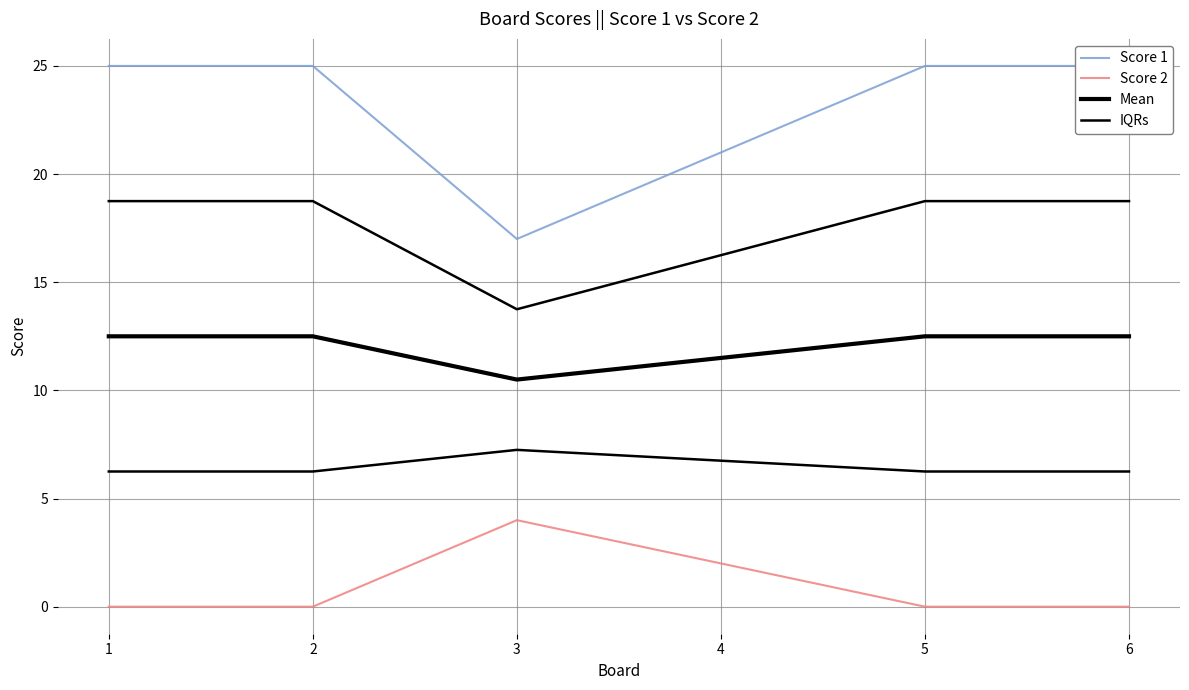

What is the sum of the Score 1 values at 3 and 2?

42.0